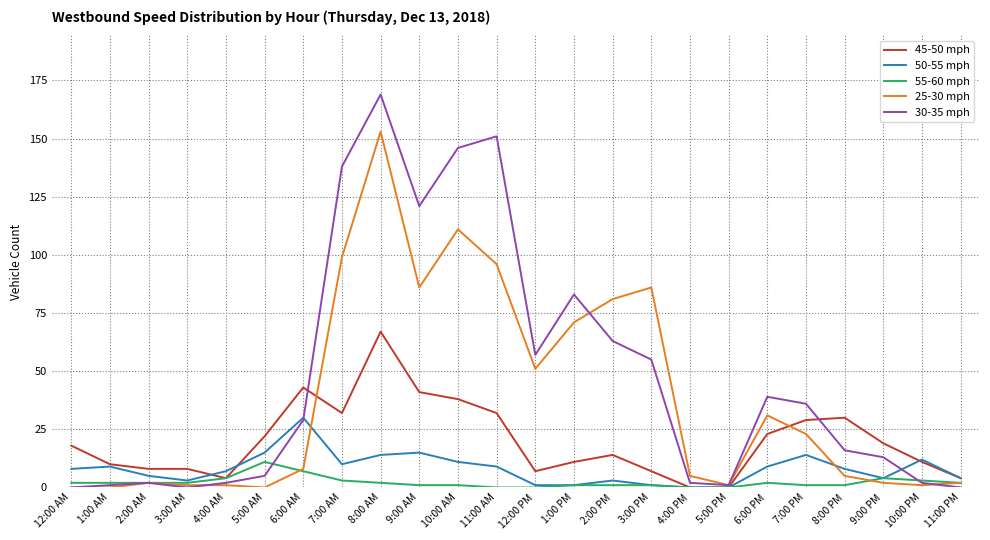

What is the maximum value shown in the chart?

169